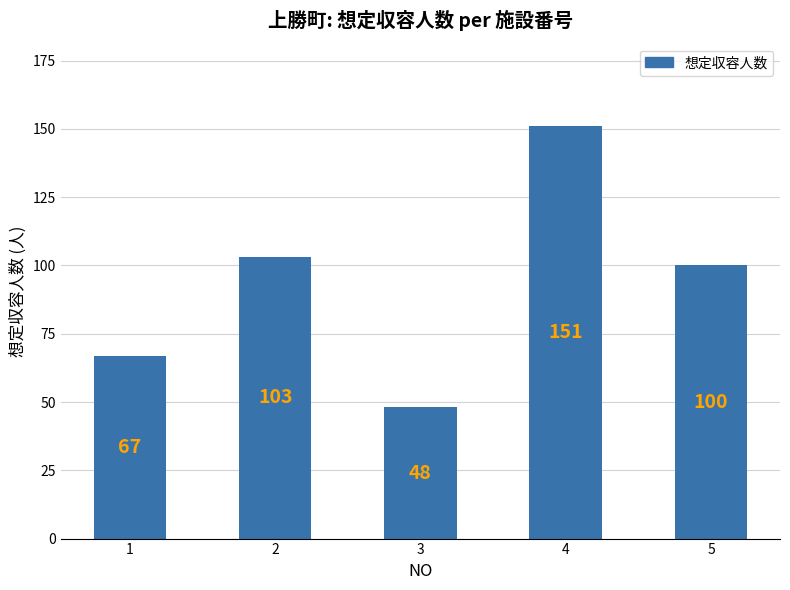

What is the greatest value displayed?

151